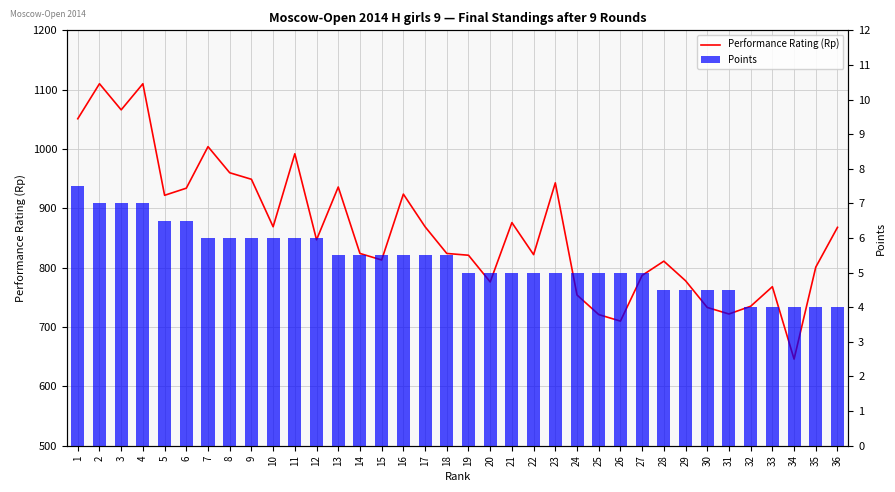

Which series has the largest range (max minus min)?

Performance Rating (Rp)